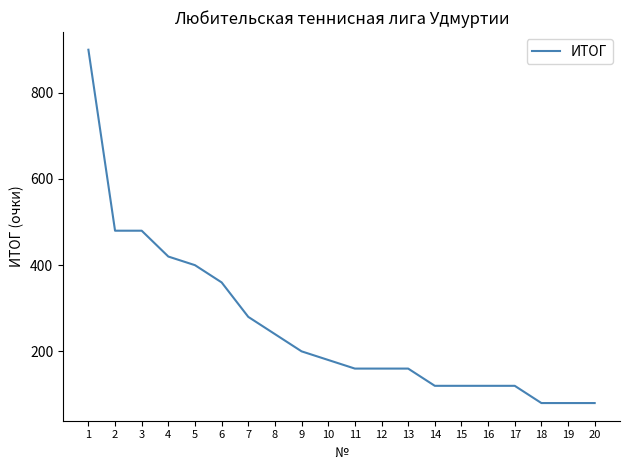

What is the greatest value displayed?

900